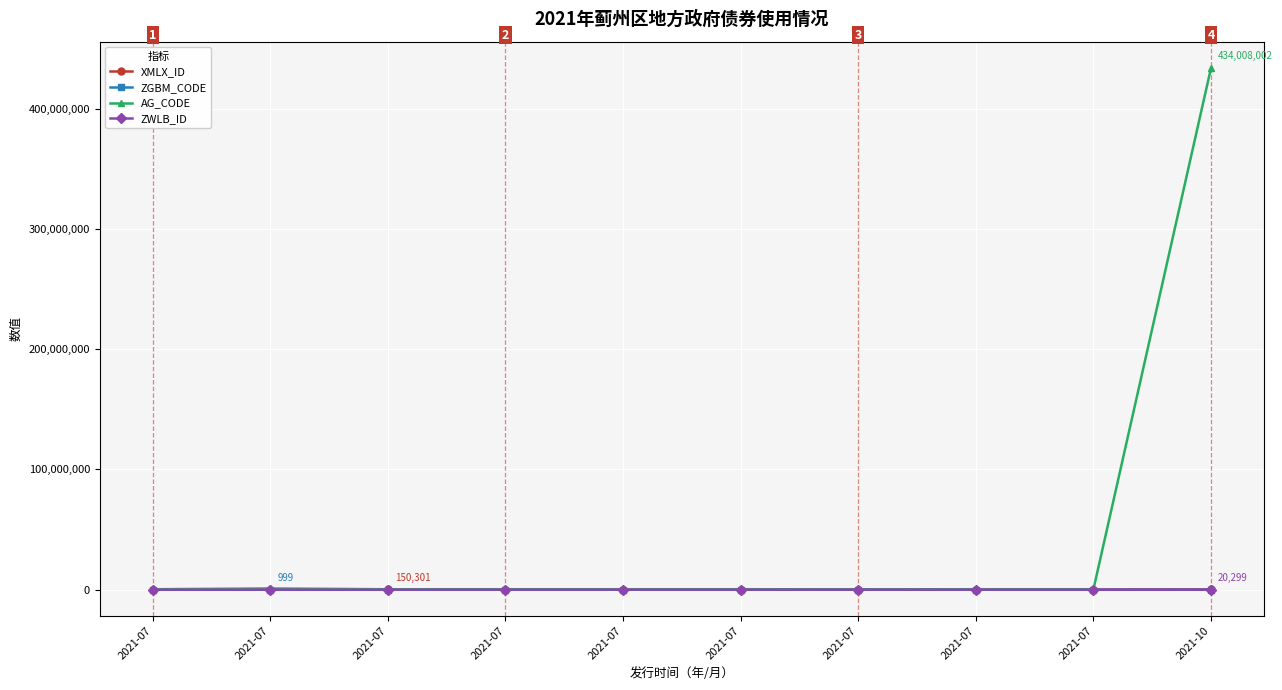

At which category does XMLX_ID reach its first local peak?

2021-07